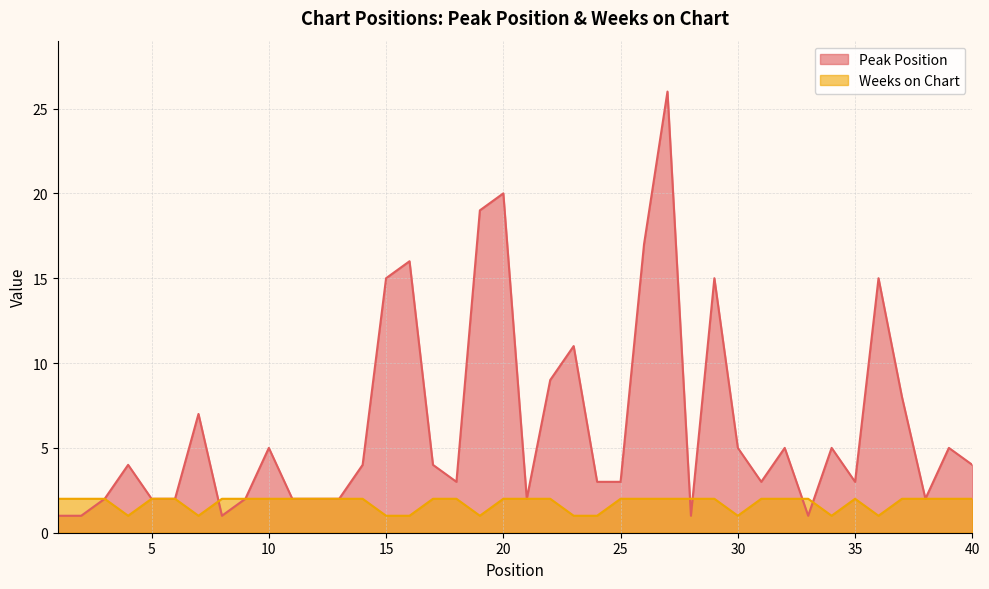

Reading left to right, list all the values displayed in this chart.

Peak Position: 1	1	2	4	2	2	7	1	2	5	2	2	2	4	15	16	4	3	19	20	2	9	11	3	3	17	26	1	15	5	3	5	1	5	3	15	8	2	5	4
Weeks on Chart: 2	2	2	1	2	2	1	2	2	2	2	2	2	2	1	1	2	2	1	2	2	2	1	1	2	2	2	2	2	1	2	2	2	1	2	1	2	2	2	2